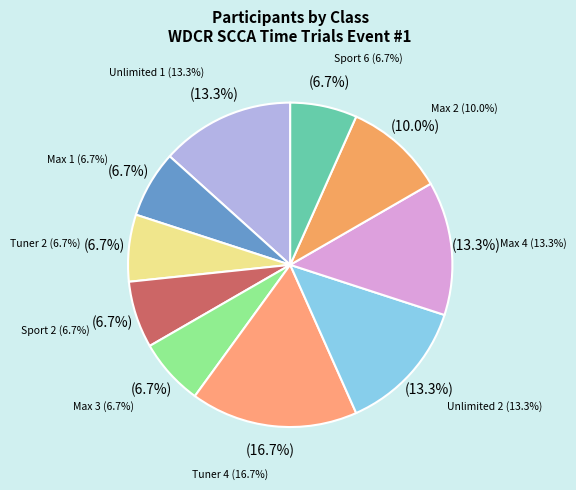

To the nearest percent, what is the difference between the Unlimited 2 and Tuner 4 slice percentages?

3%